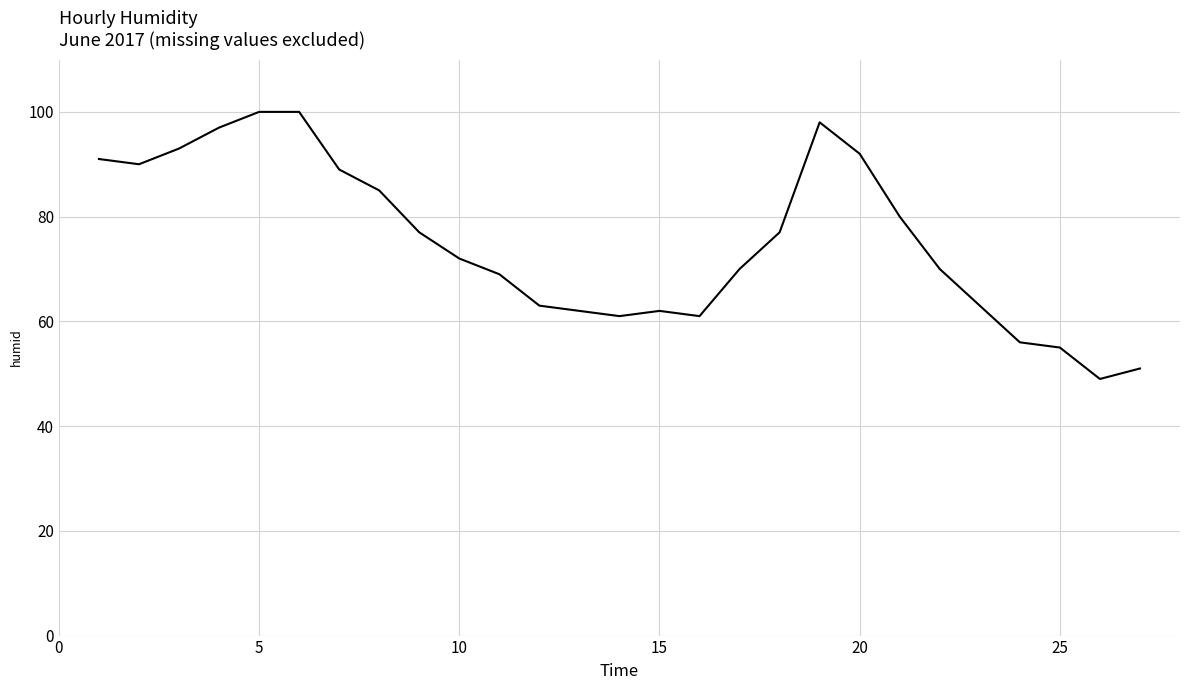

What is the minimum value shown in the chart?

49